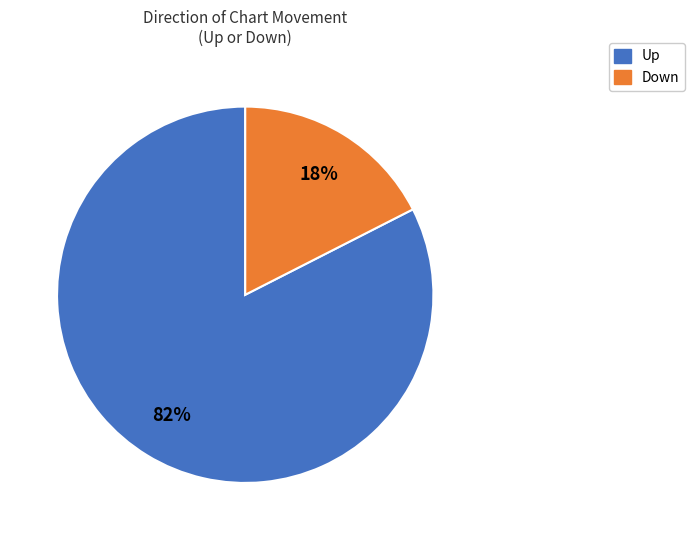

Is there a majority slice in this chart?

Yes